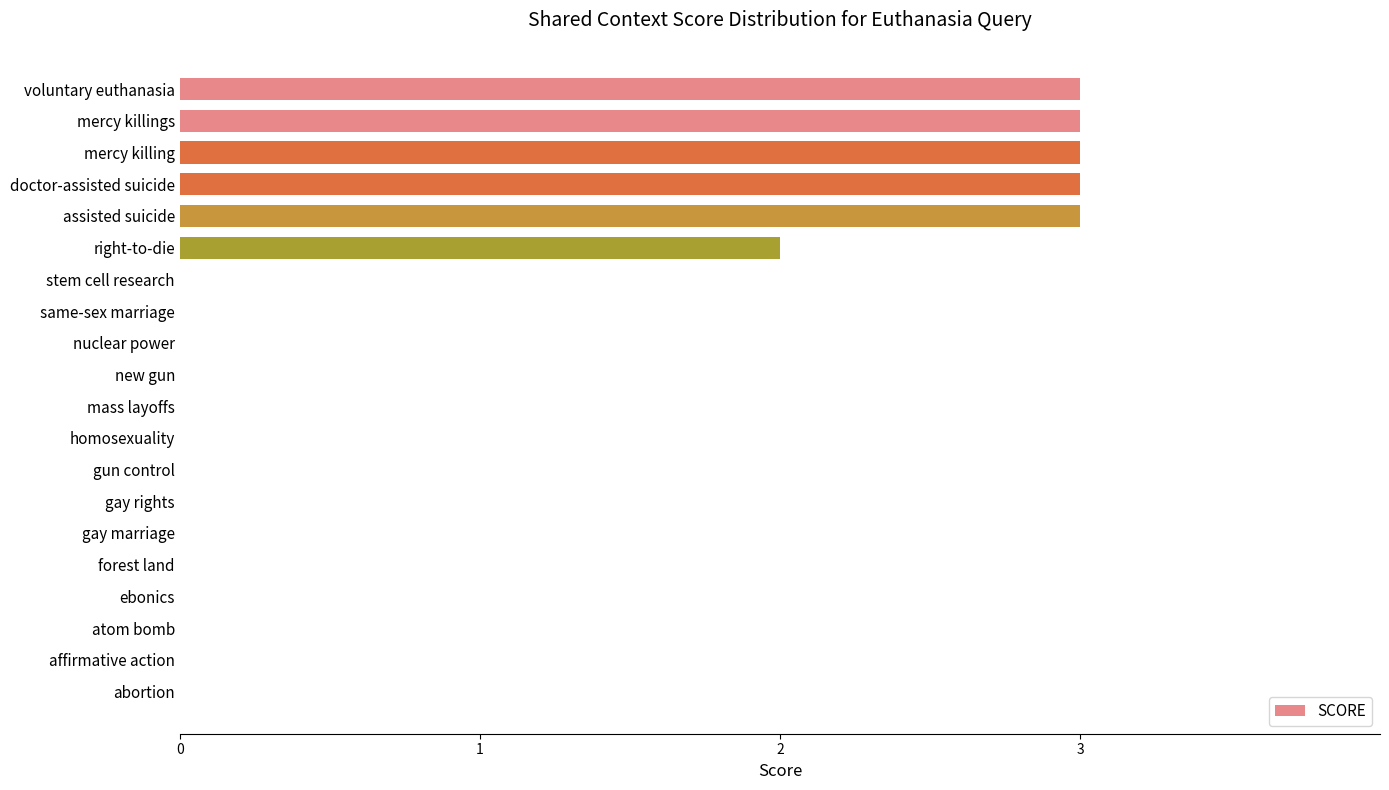

Are the bars horizontal?

Yes